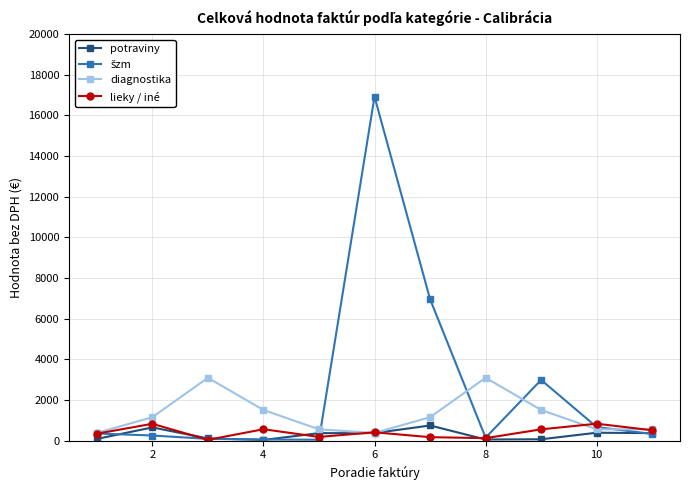

How many values in the lieky / iné series are below 408?

5